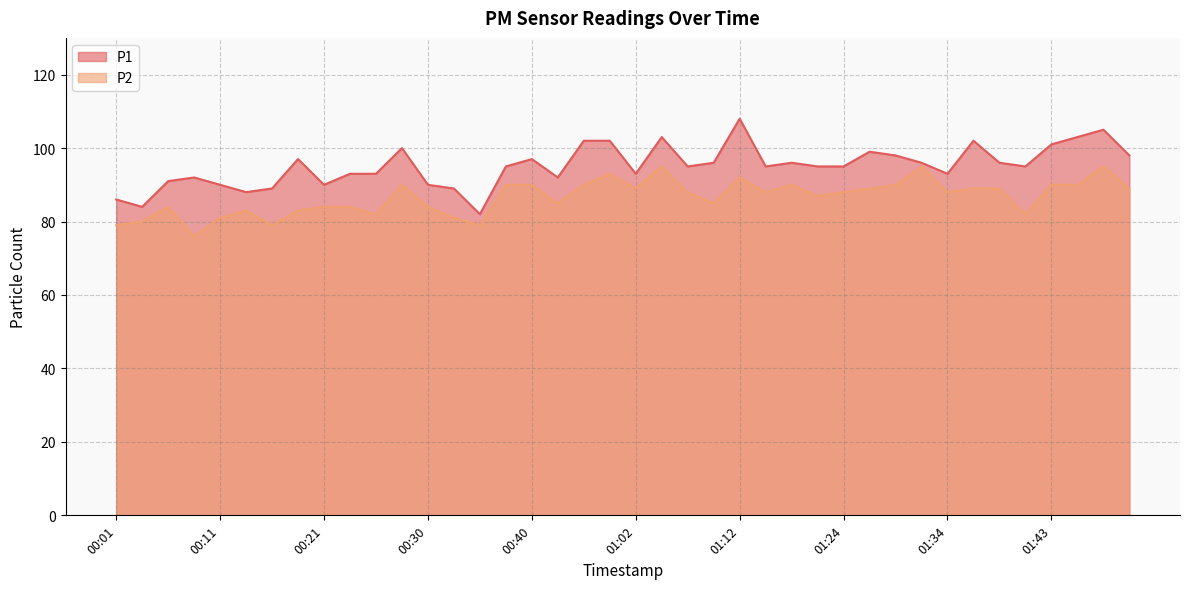

Is the value of P1 at 00:11 greater than the value of P2 at 01:24?

Yes